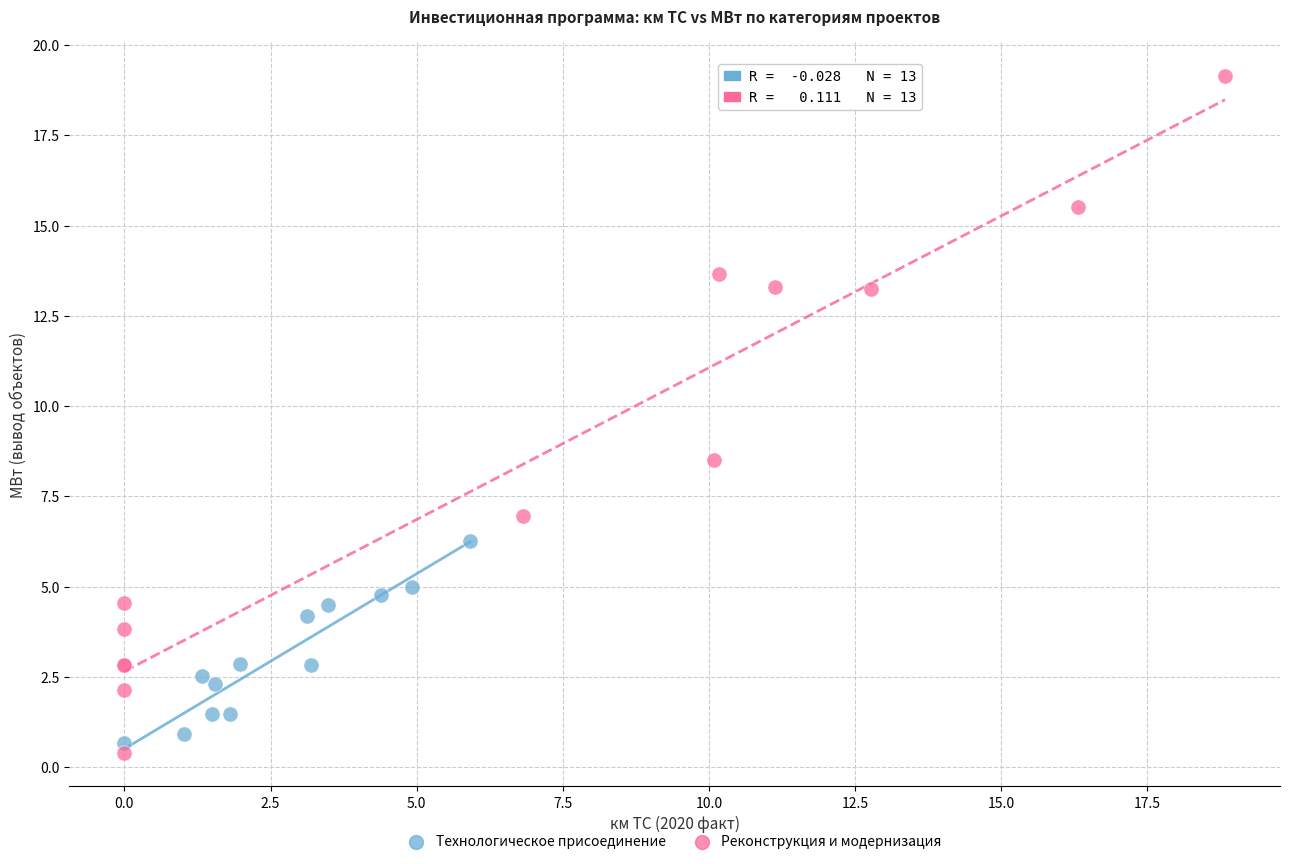

Which series contains the highest Y value?

Реконструкция и модернизация